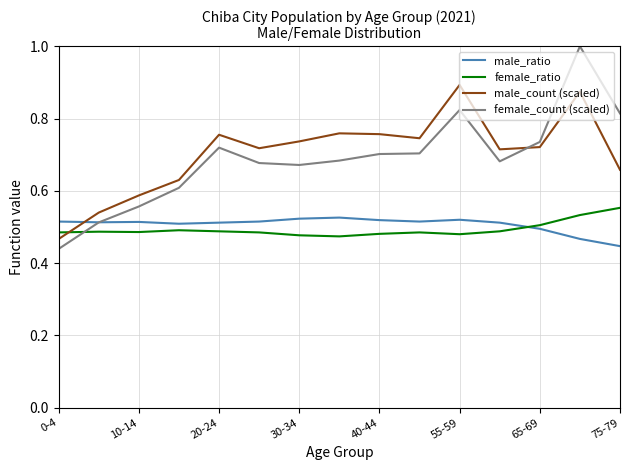

What is the maximum value shown in the chart?

1.0